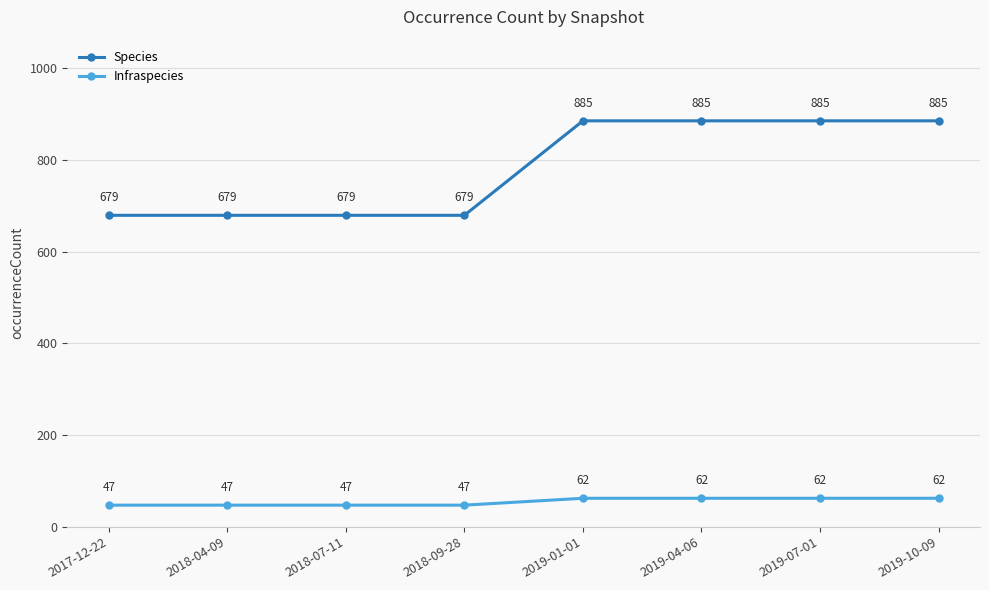

The value of Infraspecies at 2019-01-01 is 23. True or false?

False